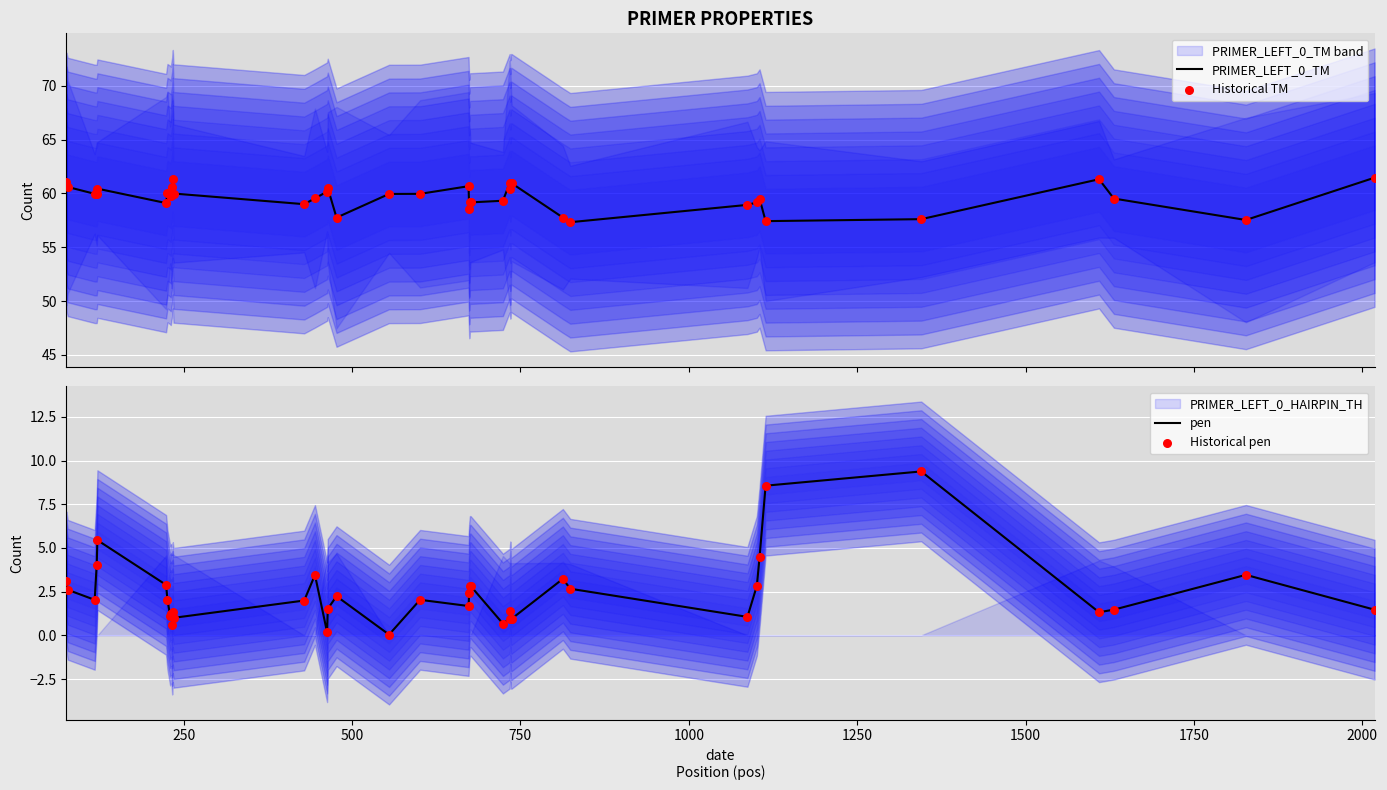

Which series has the widest spread of Y values?

pen